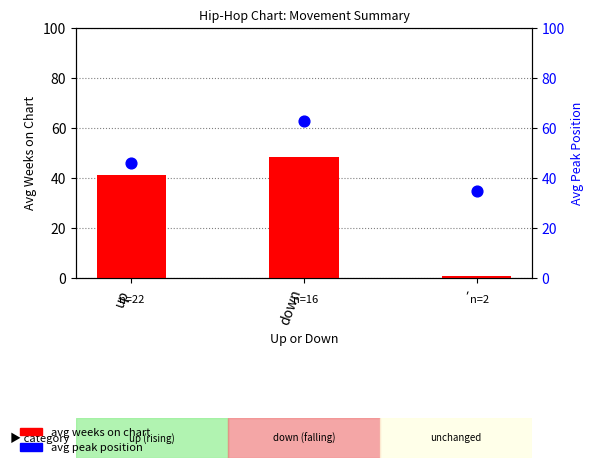

Which series has the largest Y range (max minus min)?

avg weeks on chart